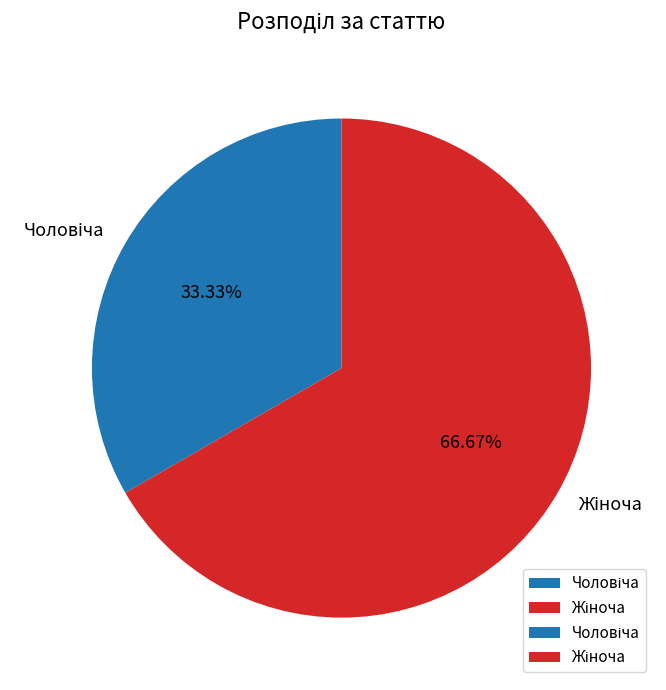

Is there any slice that represents more than half of the pie?

Yes